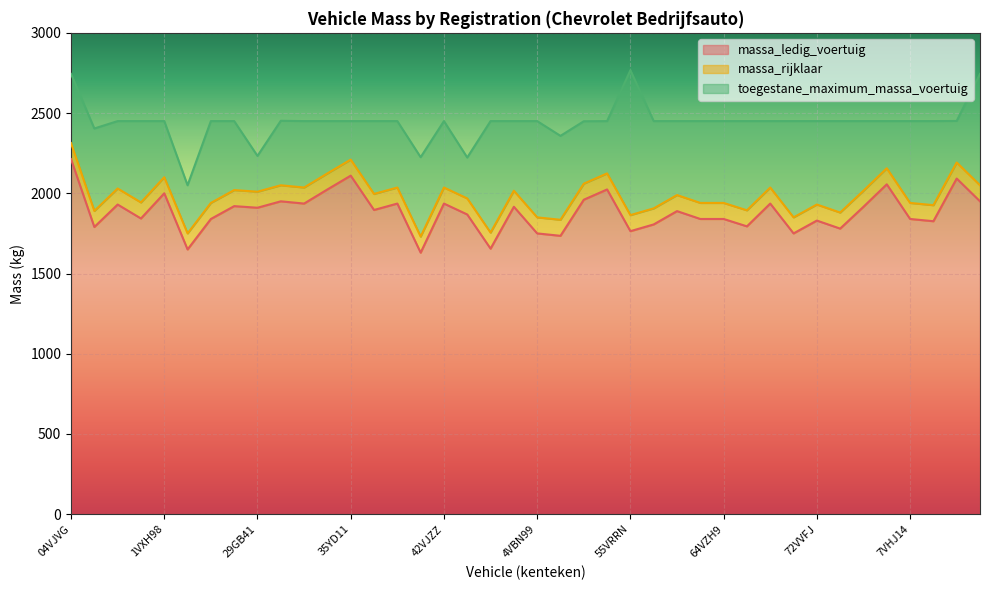

What is the total value across all series at 47BNPT?

6382